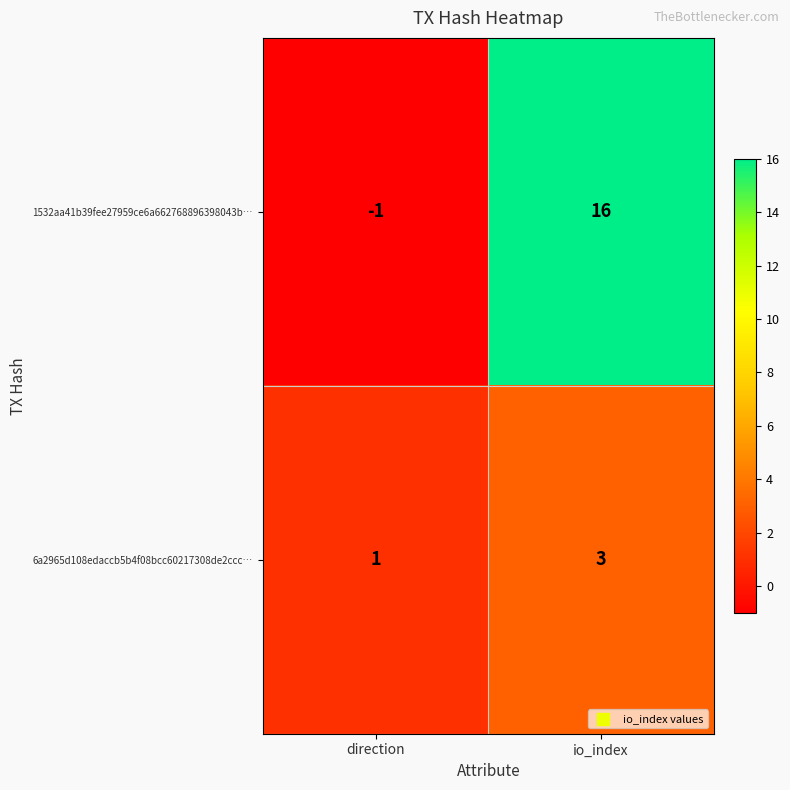

How many distinct data groups are displayed?

2